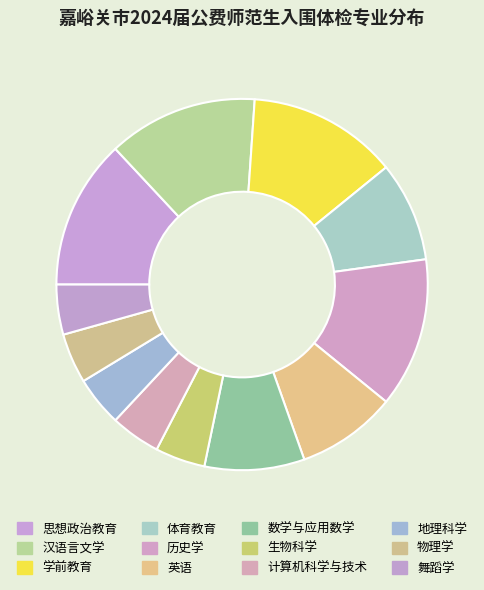

Approximately how many times larger is the value at 学前教育 compared to 历史学?

1.0